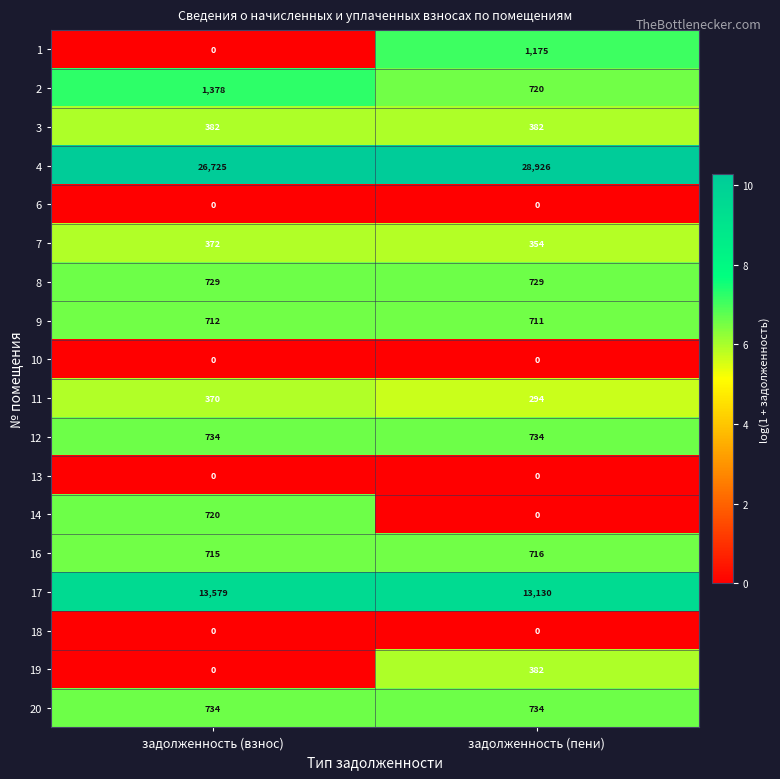

At how many categories does at least one series exceed 2?

2